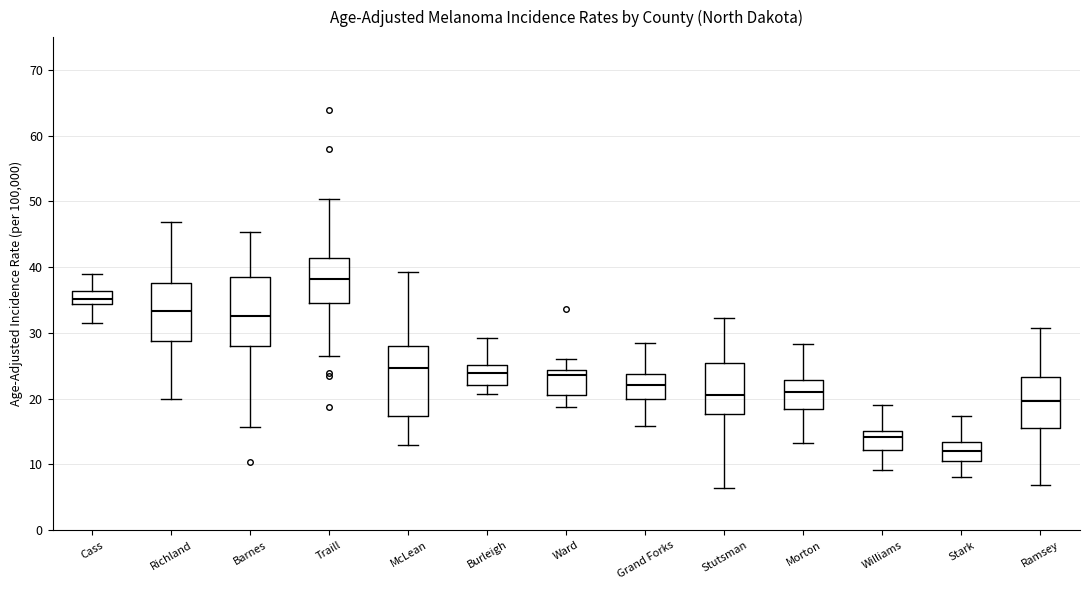

Which box's median line is the lowest?

Stark